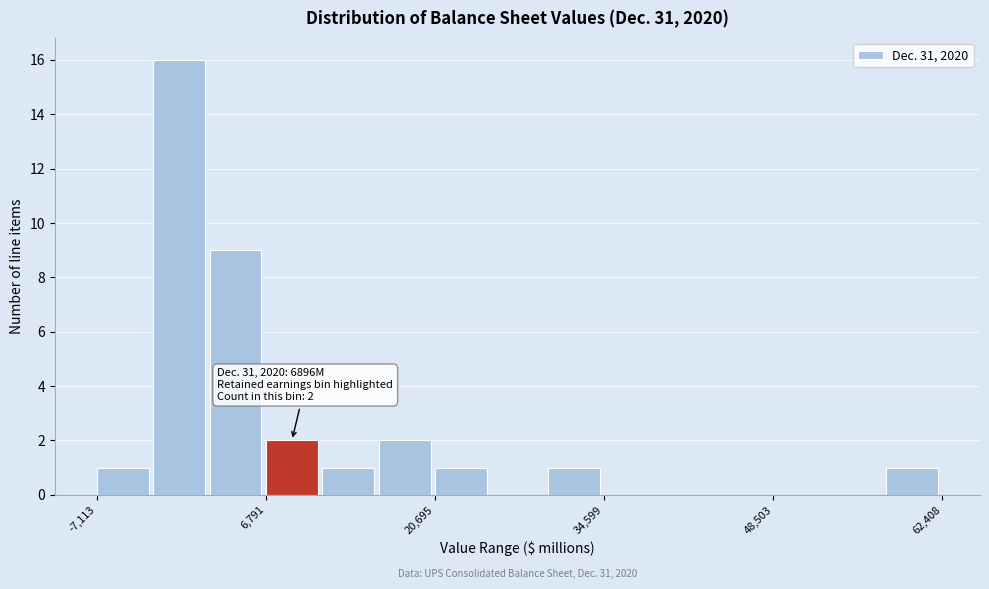

Around what value on the x-axis is the tallest bar? Give the approximate position of its centre, as read against the axis.

0